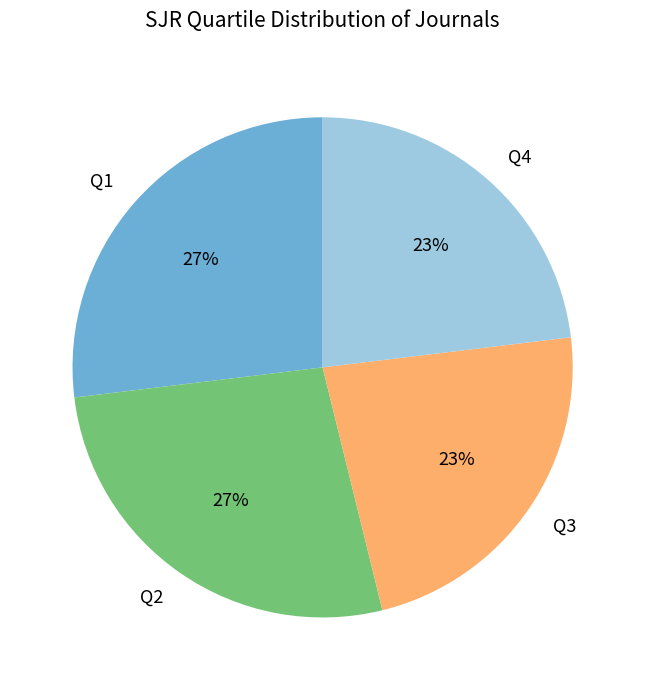

Which has a higher value, Q2 or Q3?

Q2